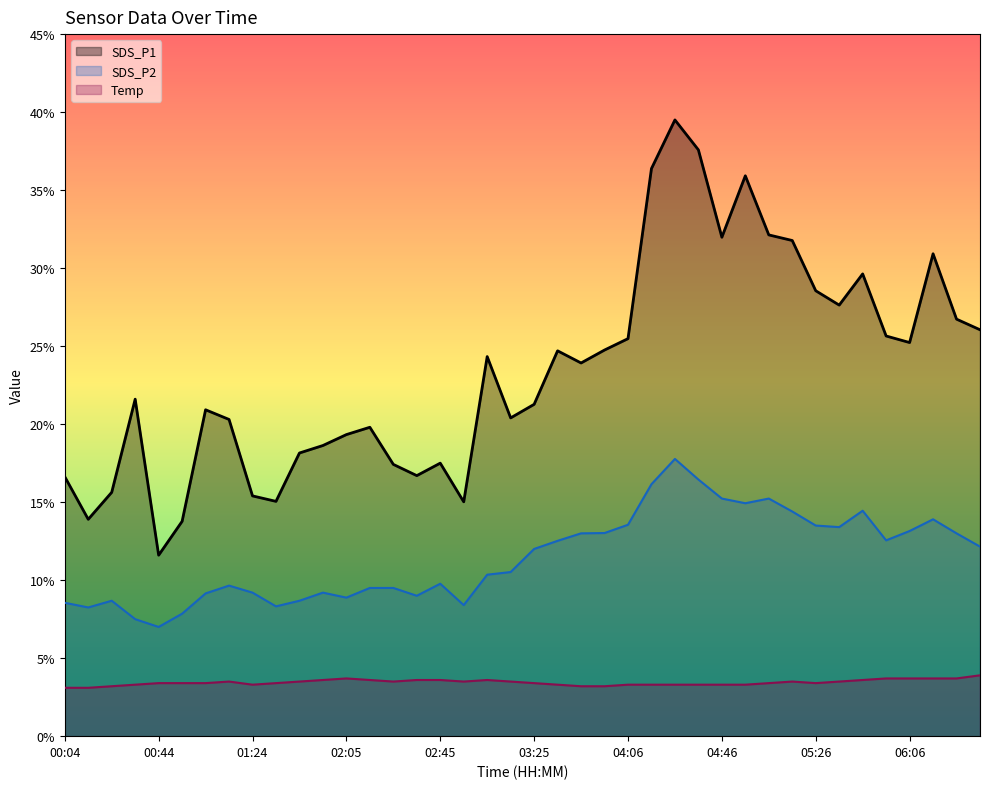

What is the lowest value of the SDS_P2 series?

7.0